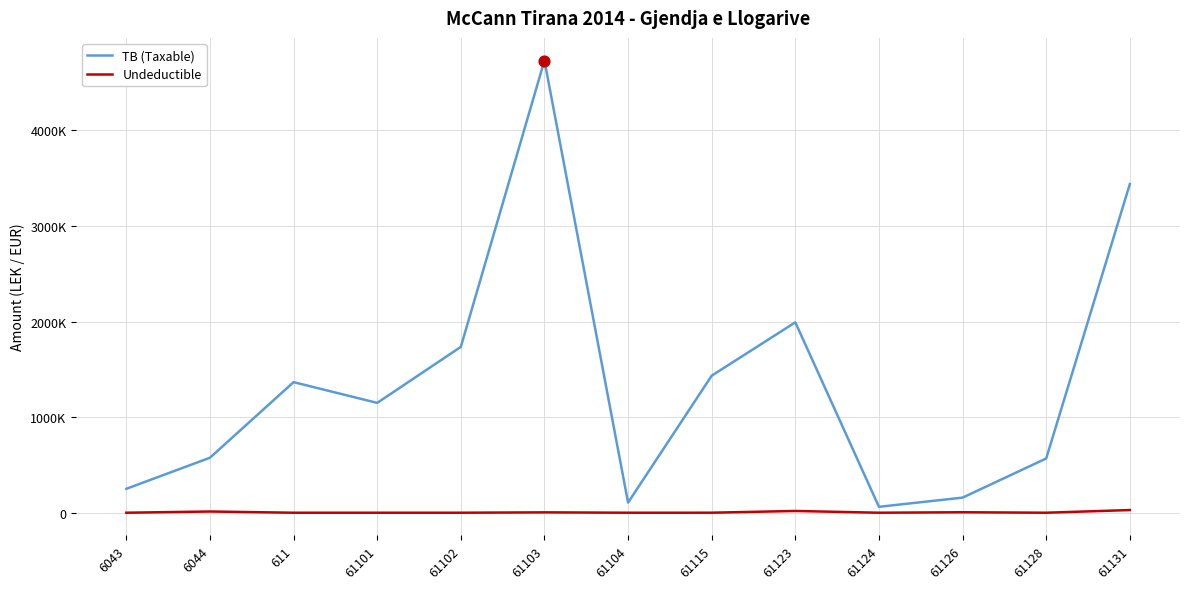

Is the value of TB (Taxable) at 61131 greater than the value of Undeductible at 611?

Yes